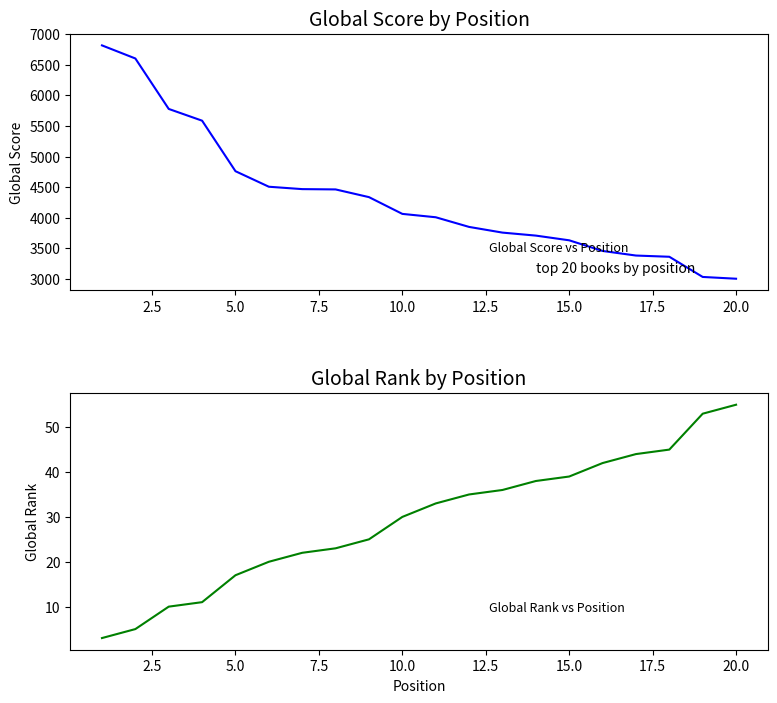

Reading right to left, transcribe all the data shown in this chart.

Global Score: 3002	3031	3361	3381	3456	3630	3707	3756	3849	4007	4062	4336	4462	4467	4506	4760	5586	5778	6603	6817
Global Rank: 55	53	45	44	42	39	38	36	35	33	30	25	23	22	20	17	11	10	5	3